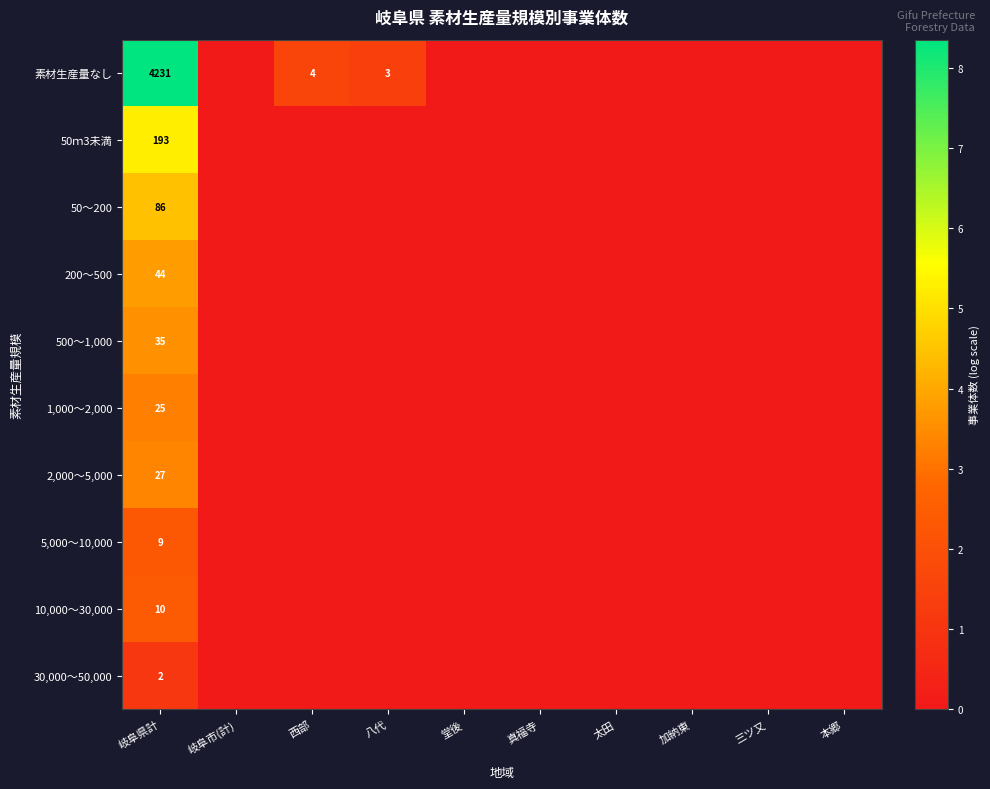

Rank the categories by 200～500 value from highest to lowest.

岐阜県計, 岐阜市(計), 西部, 八代, 堂後, 真福寺, 太田, 加納東, 三ツ又, 本郷